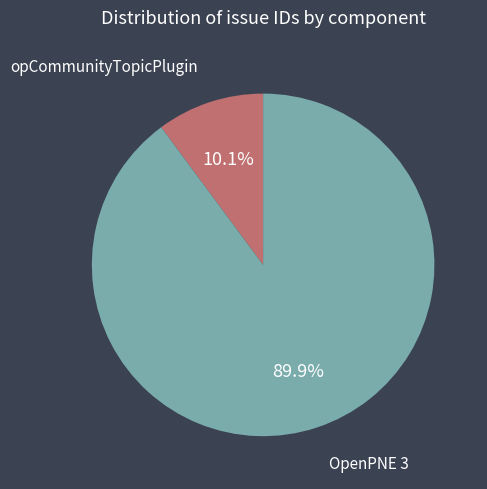

How many segments does this pie chart have?

2